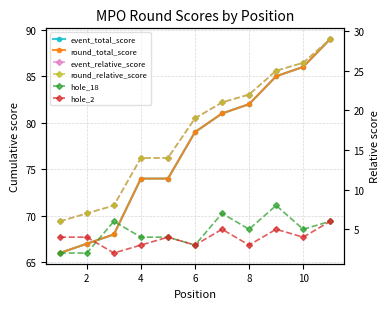

Between 4 and 7, which series saw the biggest shift?

event_total_score